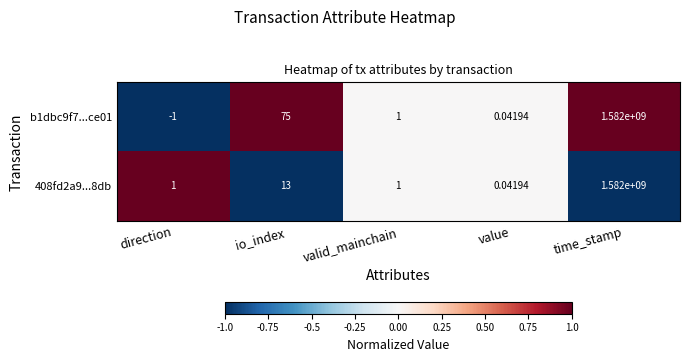

At which label does b1dbc9f7...ce01 reach its minimum?

direction